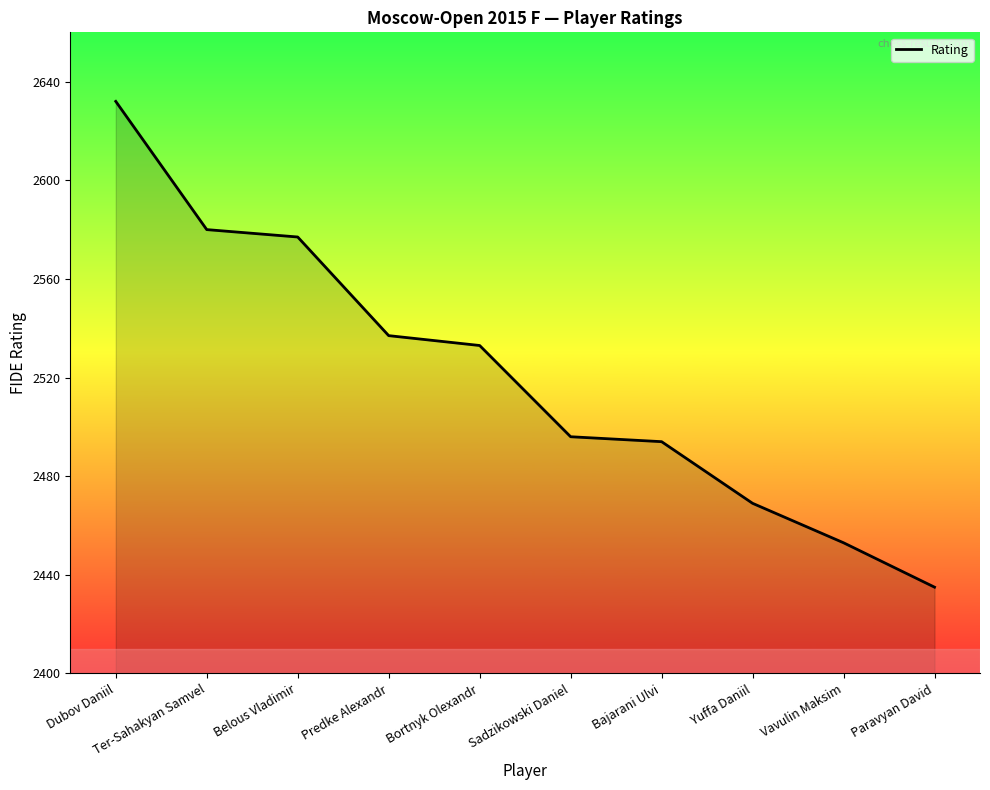

What is the difference between the second highest and minimum values?

145